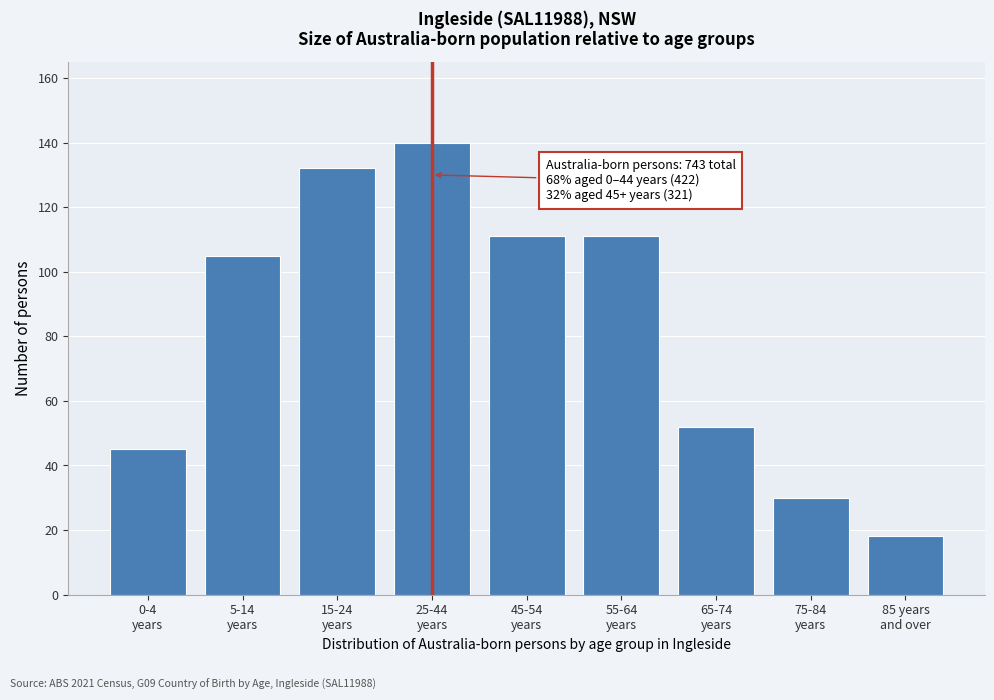

Reading left to right, extract all data points from this chart.

45	105	132	140	111	111	52	30	18